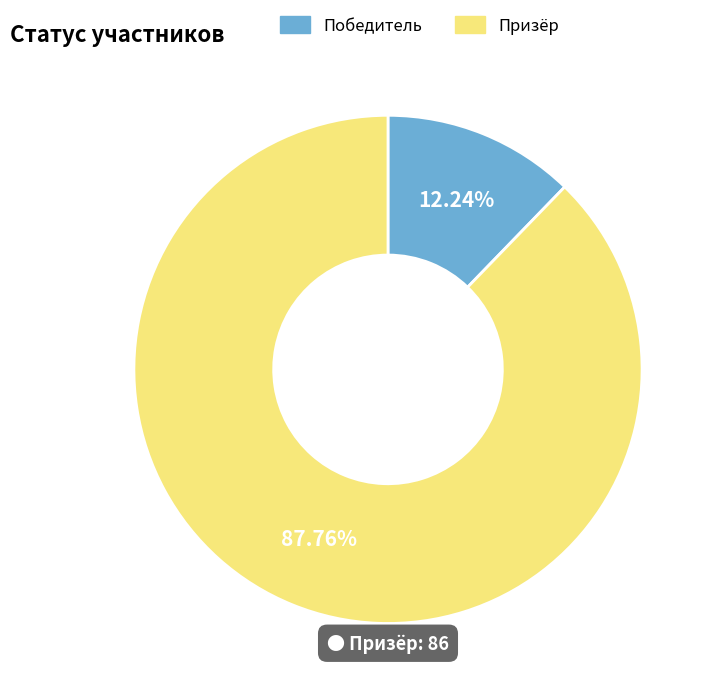

To the nearest percent, what percentage of the pie is Призёр?

88%